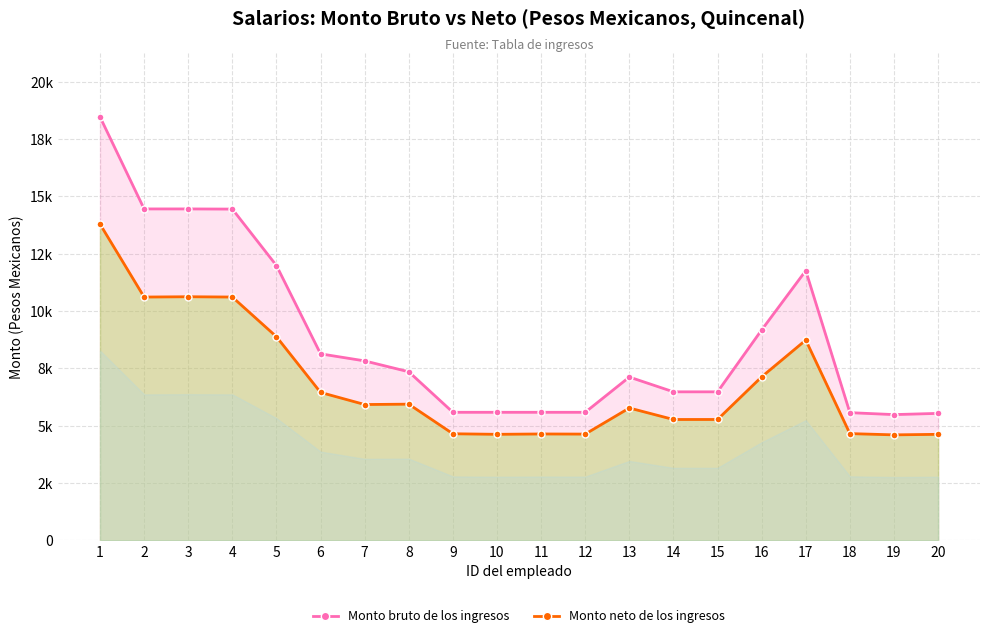

Which series has the largest range (max minus min)?

Monto bruto de los ingresos